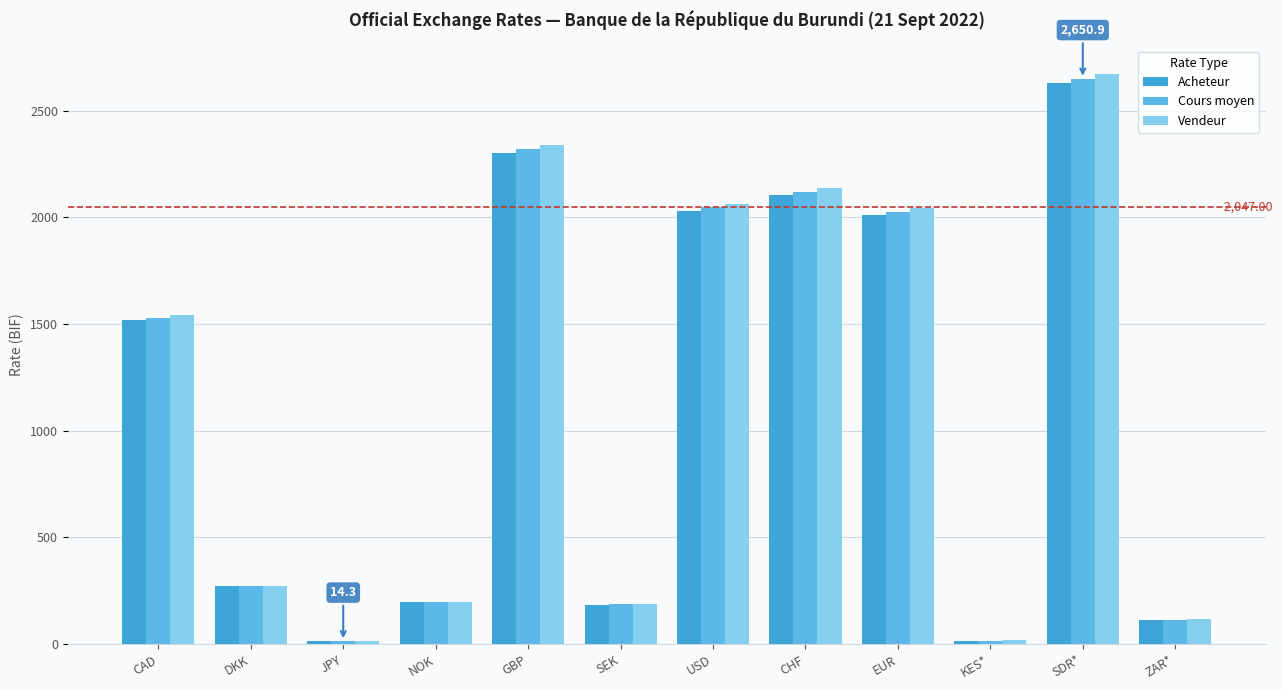

Is it true that Vendeur equals 116.2 at ZAR*?

True